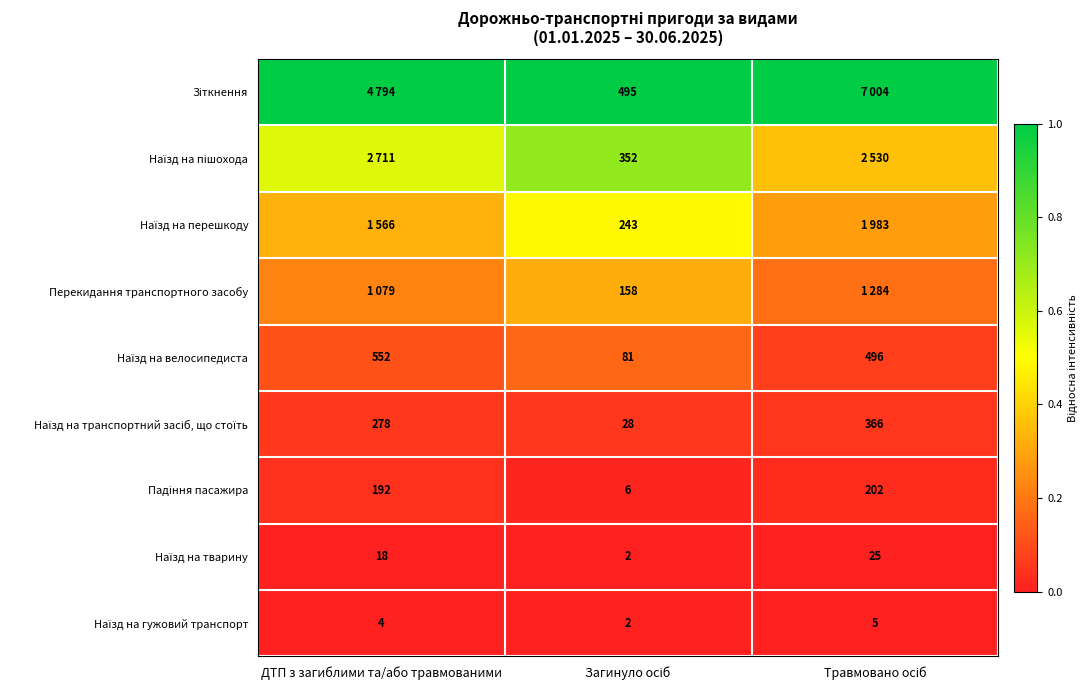

Which has a higher value, ДТП з загиблими та/або травмованими or Загинуло осіб?

ДТП з загиблими та/або травмованими